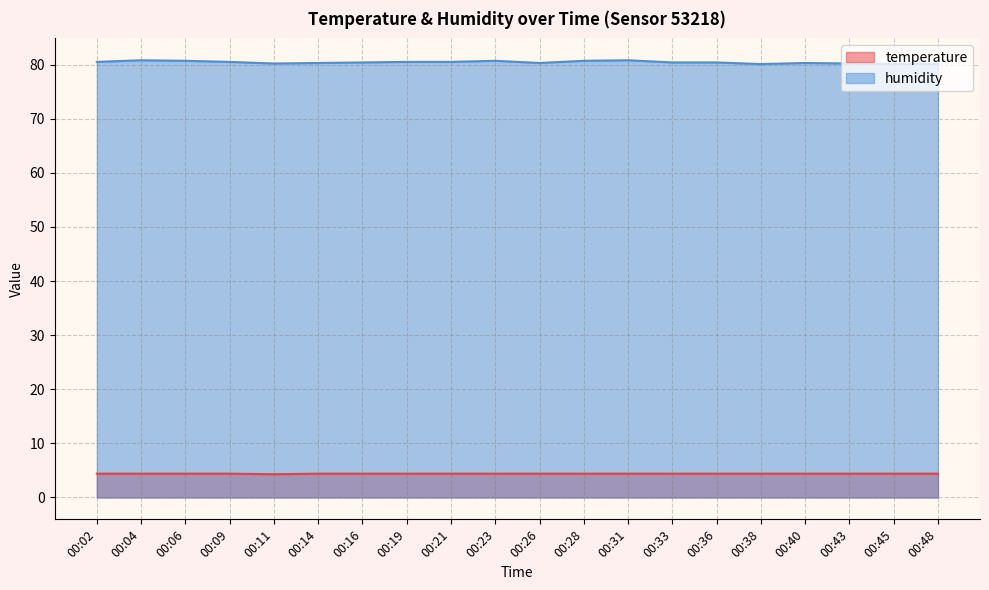

Reading left to right, list all the values displayed in this chart.

temperature: 00:02=4.4	00:04=4.4	00:06=4.4	00:09=4.4	00:11=4.3	00:14=4.4	00:16=4.4	00:19=4.4	00:21=4.4	00:23=4.4	00:26=4.4	00:28=4.4	00:31=4.4	00:33=4.4	00:36=4.4	00:38=4.4	00:40=4.4	00:43=4.4	00:45=4.4	00:48=4.4
humidity: 00:02=80.5	00:04=80.8	00:06=80.7	00:09=80.5	00:11=80.2	00:14=80.3	00:16=80.4	00:19=80.5	00:21=80.5	00:23=80.7	00:26=80.3	00:28=80.7	00:31=80.8	00:33=80.4	00:36=80.4	00:38=80.1	00:40=80.3	00:43=80.2	00:45=80.1	00:48=80.1